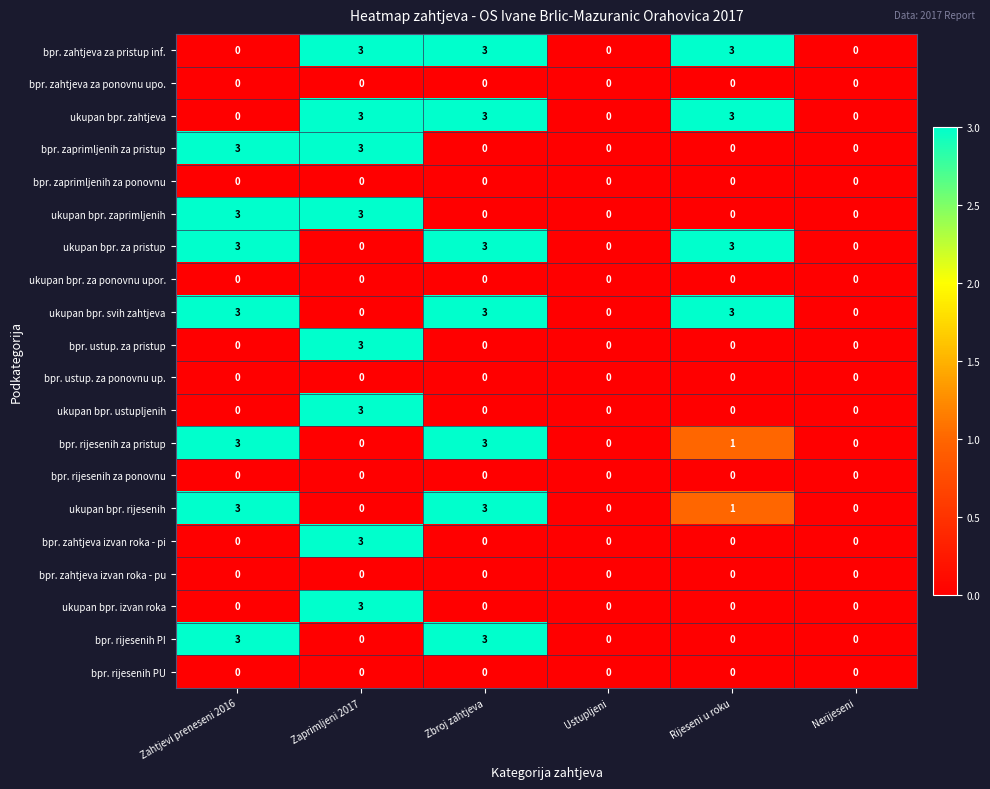

At which label is bpr. rijesenih za pristup closest to 1?

Rijeseni u roku